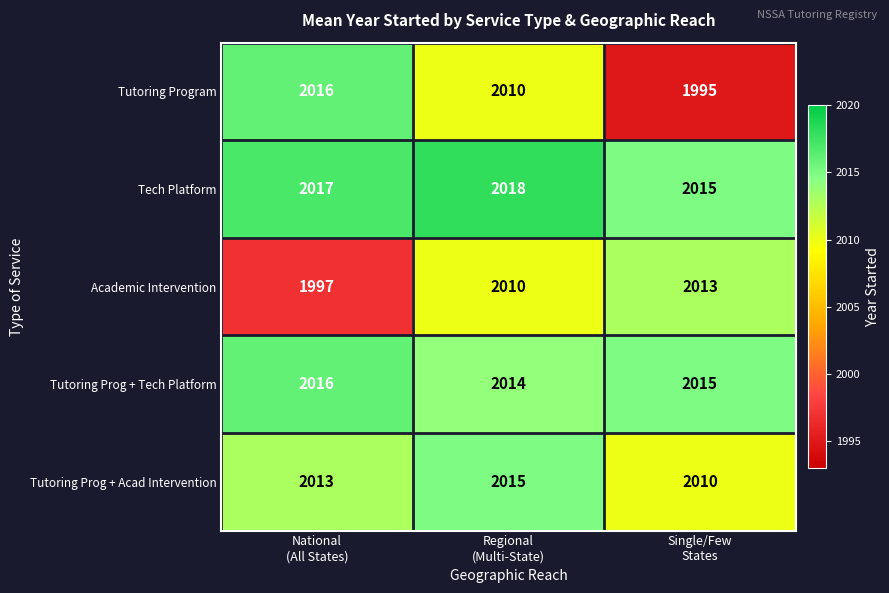

What is the average value of the Tutoring Prog + Tech Platform series?

2015